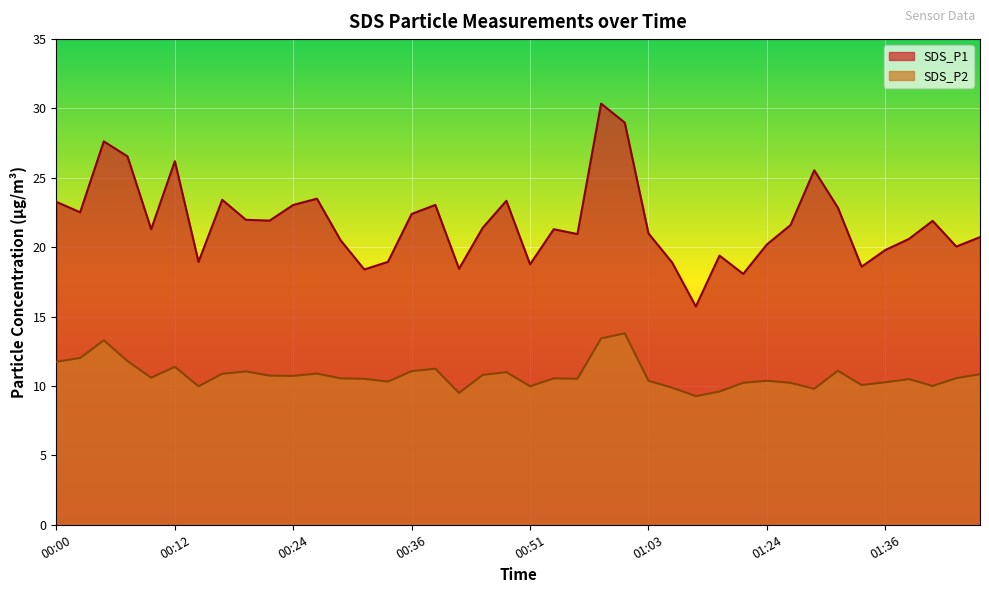

How many data points in SDS_P2 are above 10?

32